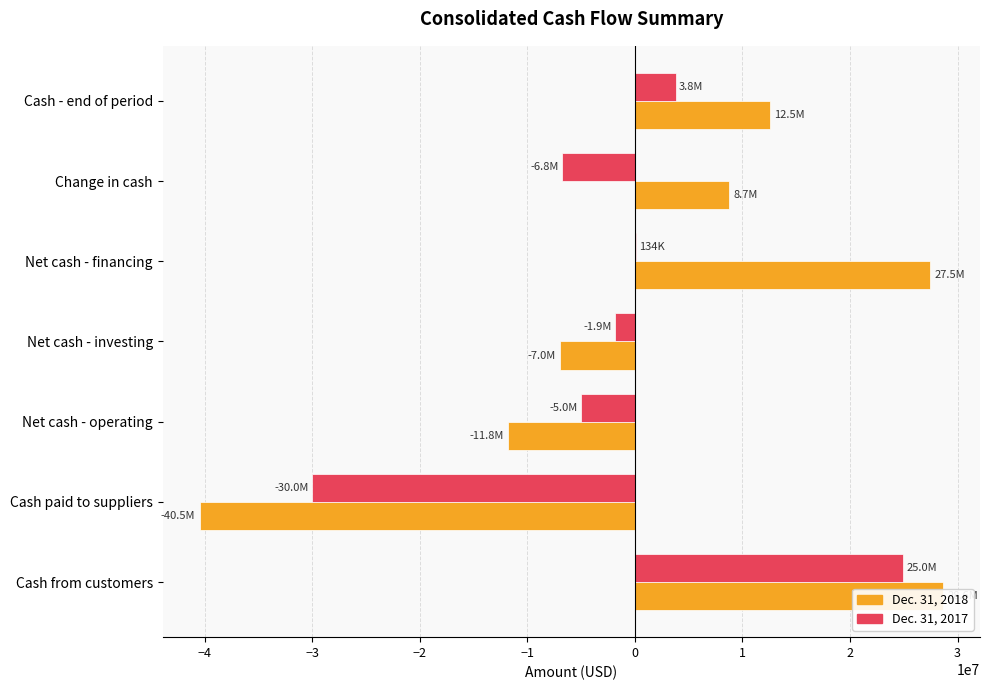

How many data points does each series have?

7